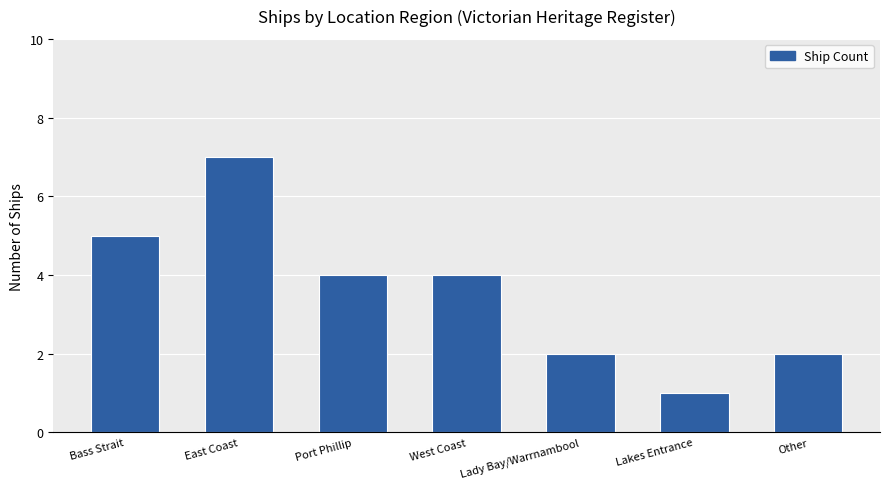

What is the label of the 2nd bar from the left?

East Coast